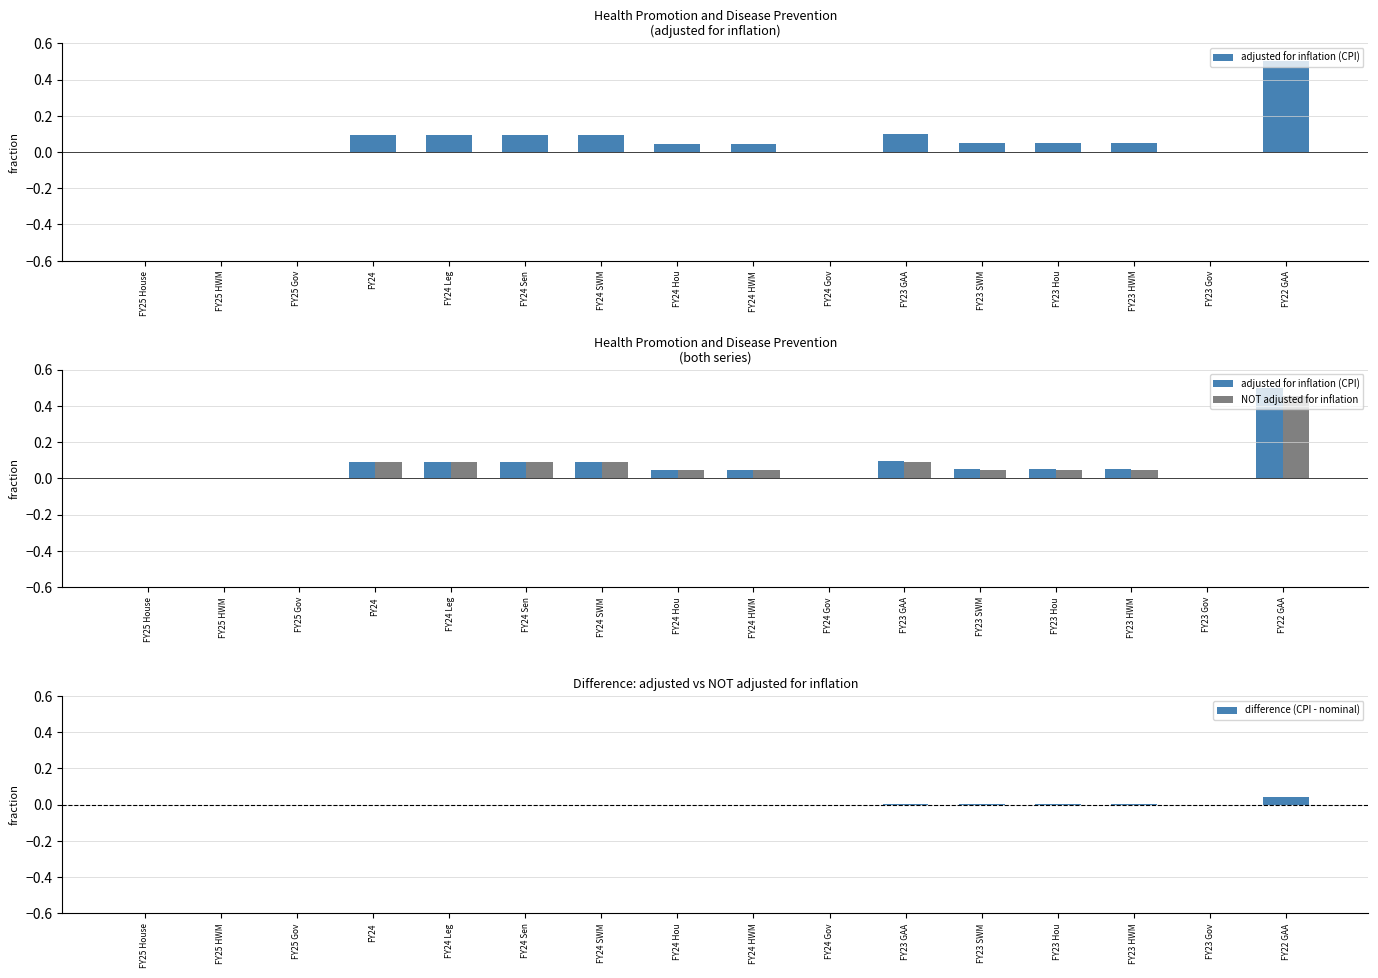

Which series has the widest spread of values?

adjusted for inflation (CPI)